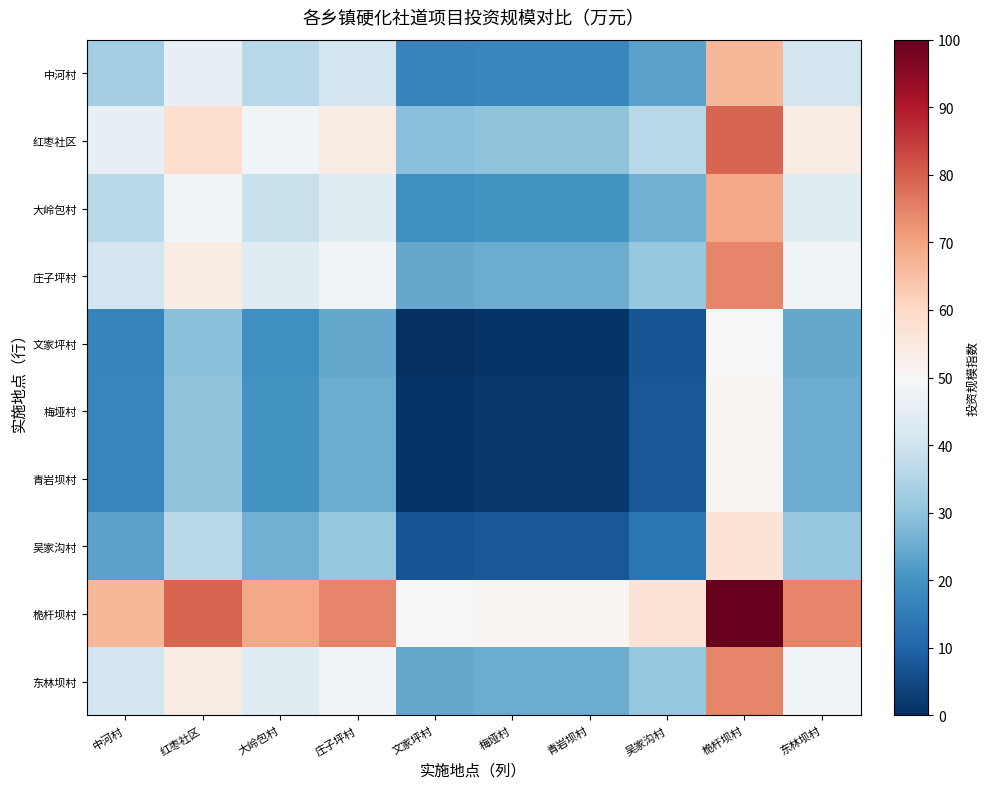

What is the difference between the maximum and minimum values in the 中河村 series?

50.0